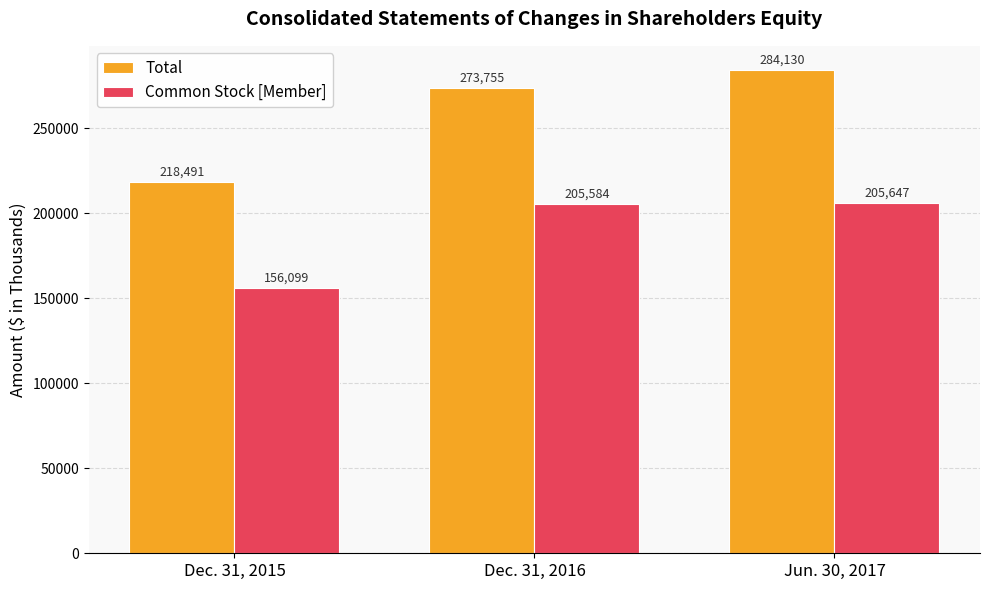

What is the average value of the Total series?

258792